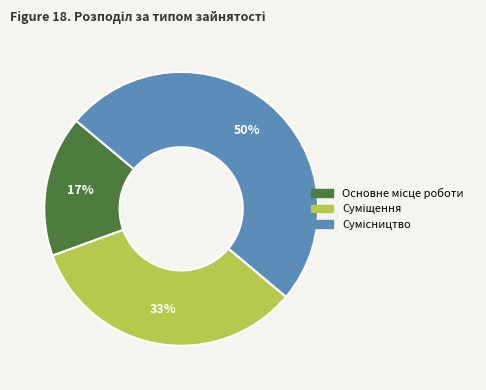

To the nearest percent, what is the difference between the largest and smallest slice percentages?

33%